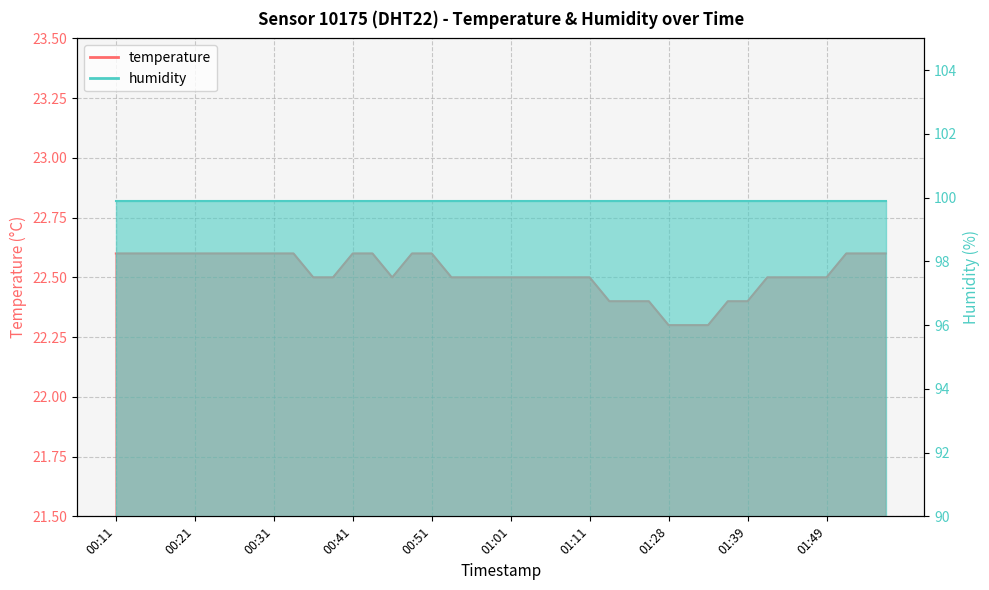

How many values are between 22 and 23?

40